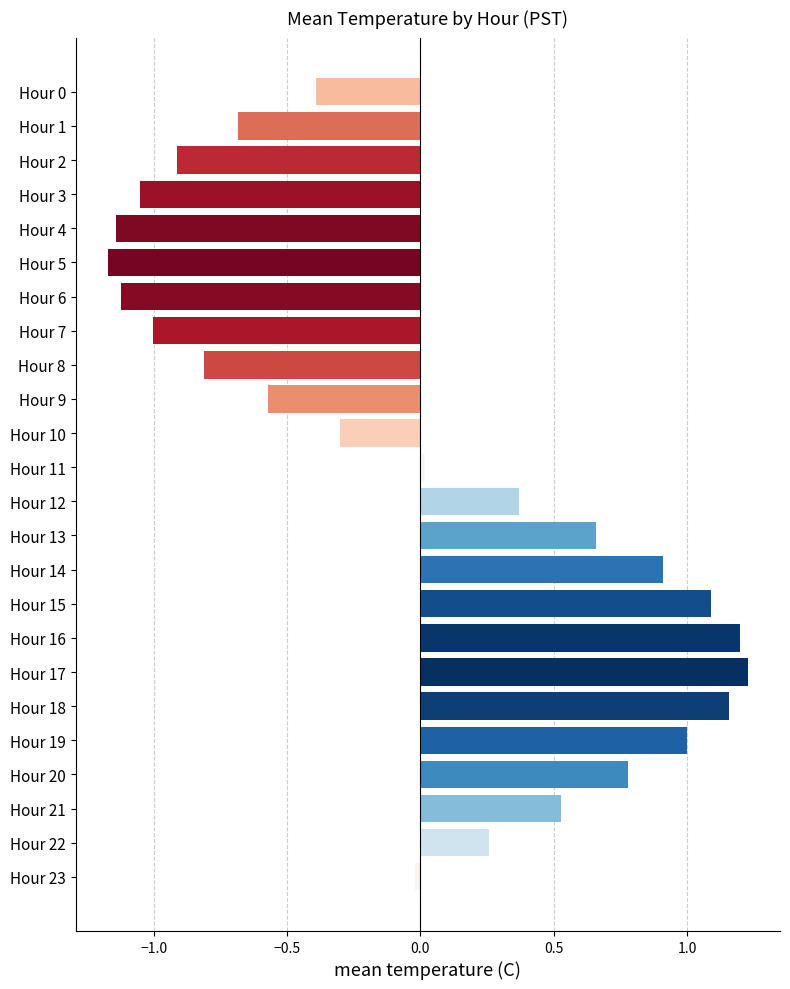

What is the value of the 11th bar from the top?

-0.3